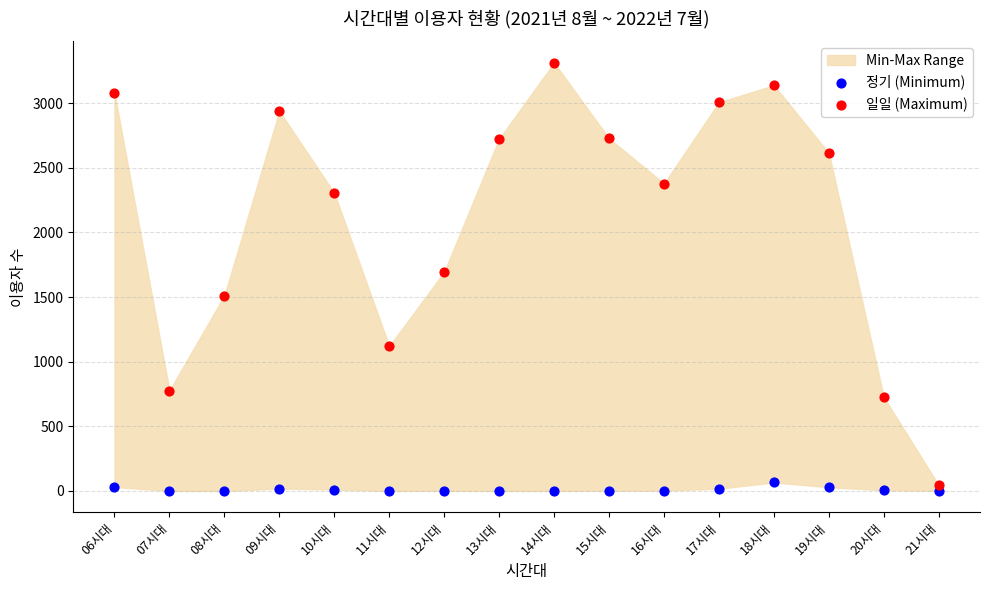

Which series has the largest Y range (max minus min)?

일일 (Maximum)